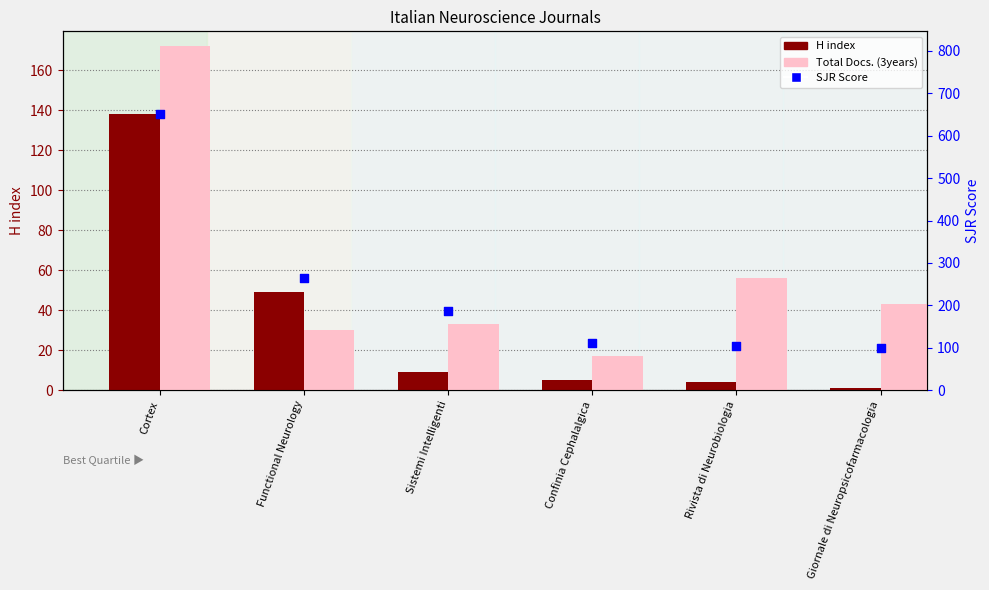

What is the total value across all series at Cortex?

961